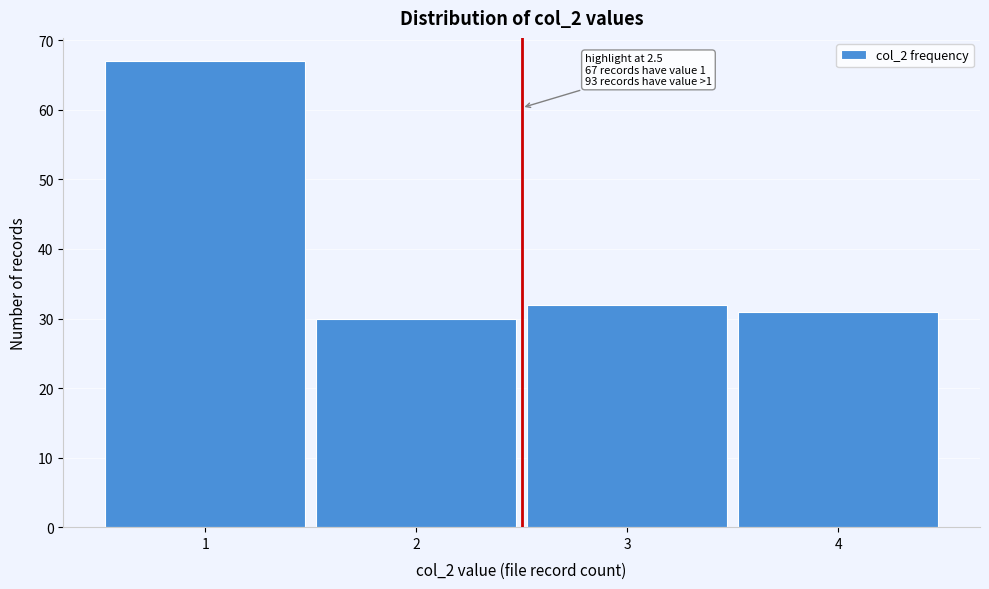

Reading left to right, list all the values displayed in this chart.

67	30	32	31